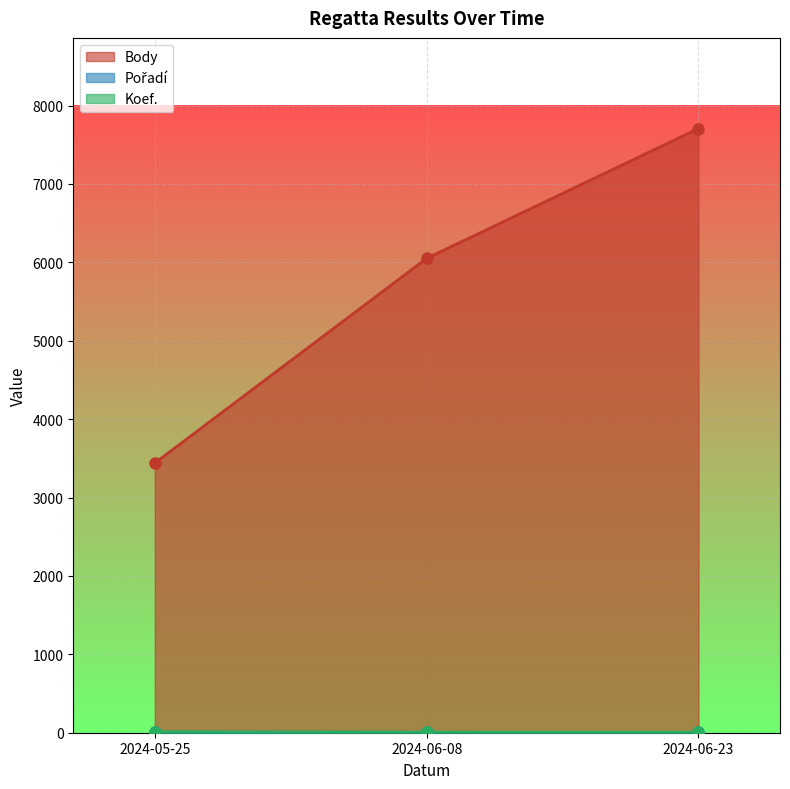

Between 2024-05-25 and 2024-06-08, which is larger?

2024-06-08